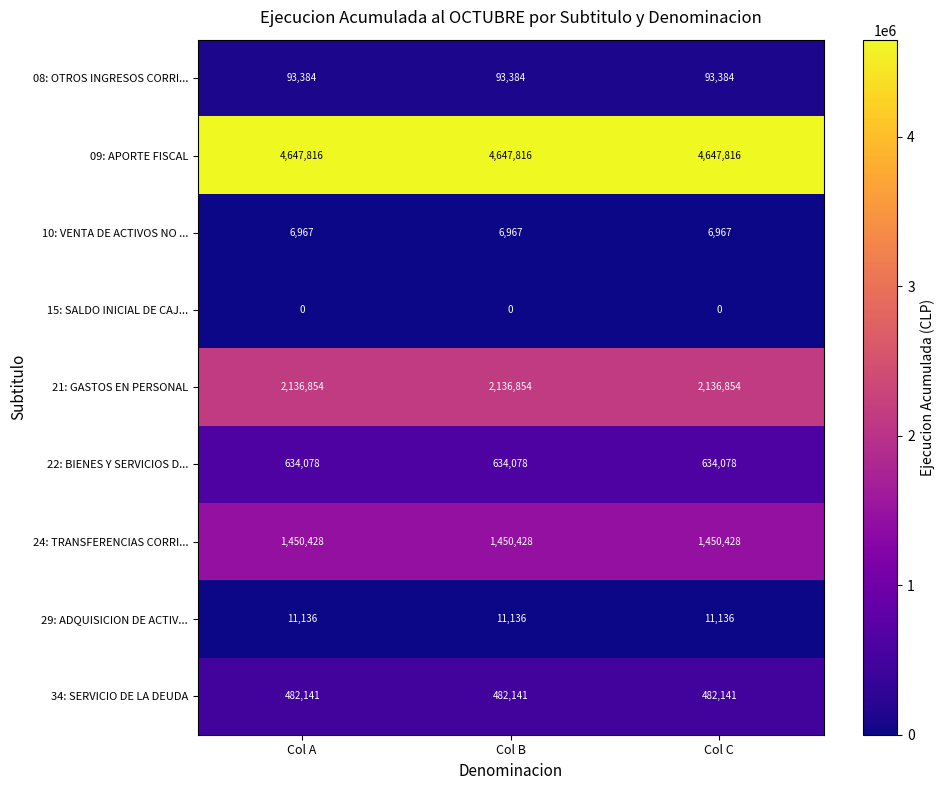

What is the spread (max minus min) of values at Col A?

4647816